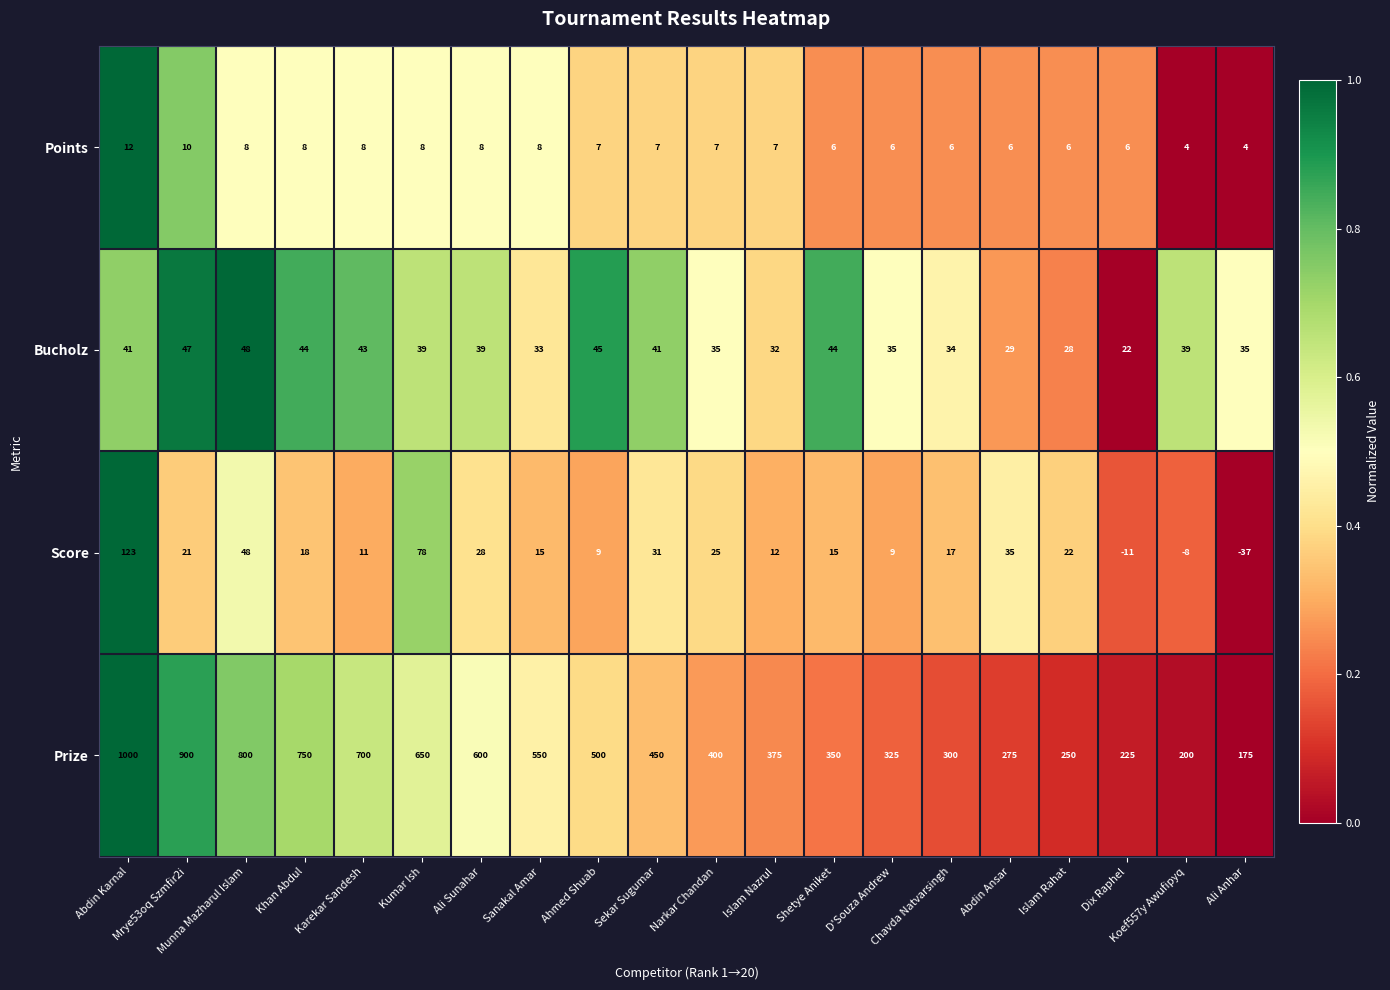

Which series has the largest range (max minus min)?

Prize